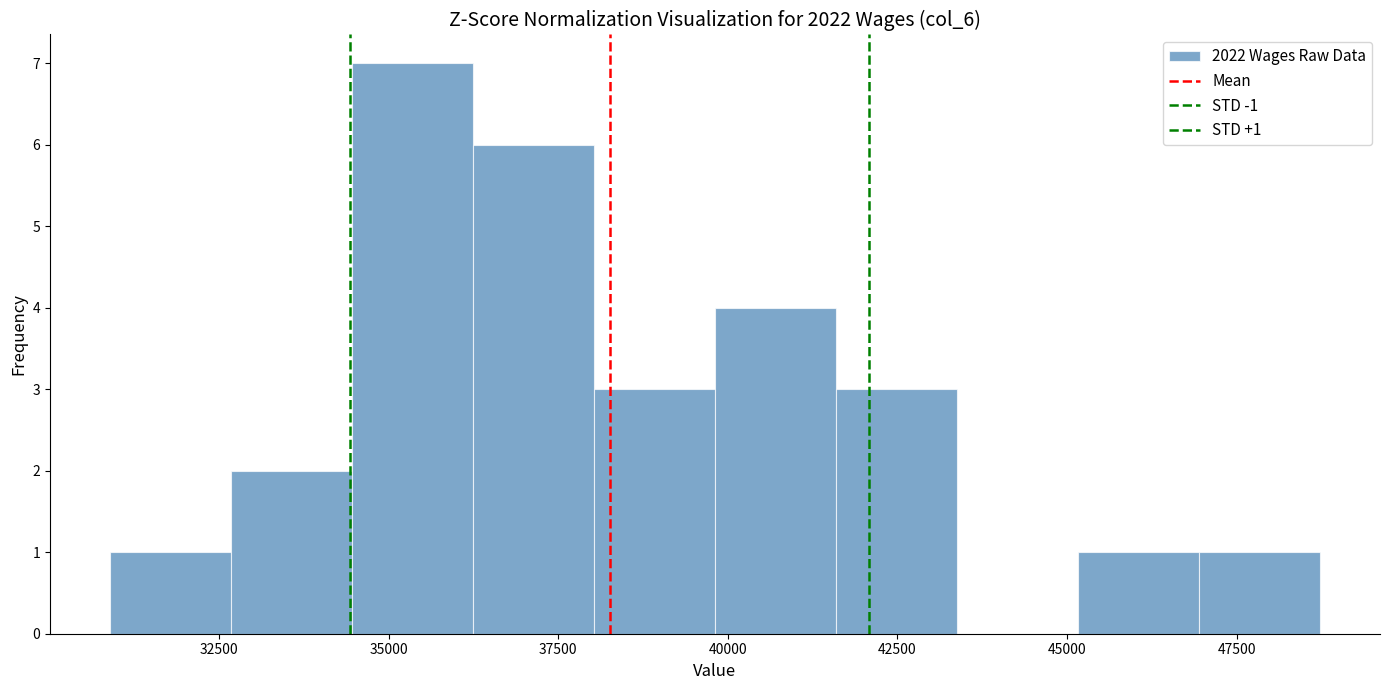

Read against the x-axis, roughly where is the centre of the tallest bar?

35500